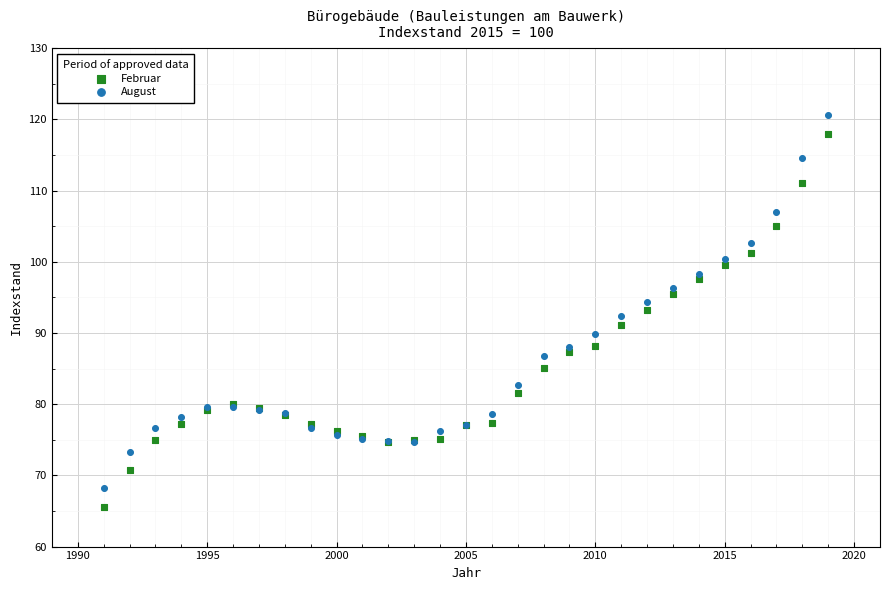

What is the X range (max minus min) for the scatter plot?

28.0